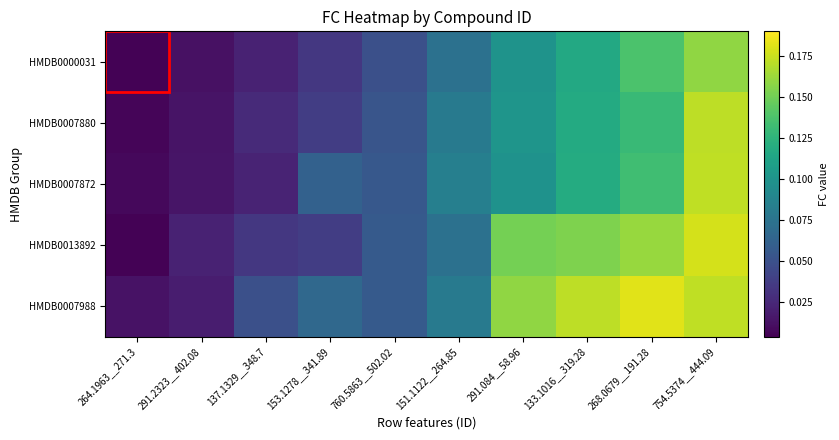

Reading left to right, extract all data points from this chart.

HMDB0000031: 264.1963__271.3=0.0	291.2323__402.08=0.0	137.1329__348.7=0.0	153.1278__341.89=0.0	760.5863__502.02=0.0	151.1122__264.85=0.1	291.084__58.96=0.1	133.1016__319.28=0.1	268.0679__191.28=0.1	754.5374__444.09=0.2
HMDB0007880: 264.1963__271.3=0.0	291.2323__402.08=0.0	137.1329__348.7=0.0	153.1278__341.89=0.0	760.5863__502.02=0.1	151.1122__264.85=0.1	291.084__58.96=0.1	133.1016__319.28=0.1	268.0679__191.28=0.1	754.5374__444.09=0.2
HMDB0007872: 264.1963__271.3=0.0	291.2323__402.08=0.0	137.1329__348.7=0.0	153.1278__341.89=0.1	760.5863__502.02=0.1	151.1122__264.85=0.1	291.084__58.96=0.1	133.1016__319.28=0.1	268.0679__191.28=0.1	754.5374__444.09=0.2
HMDB0013892: 264.1963__271.3=0.0	291.2323__402.08=0.0	137.1329__348.7=0.0	153.1278__341.89=0.0	760.5863__502.02=0.1	151.1122__264.85=0.1	291.084__58.96=0.2	133.1016__319.28=0.2	268.0679__191.28=0.2	754.5374__444.09=0.2
HMDB0007988: 264.1963__271.3=0.0	291.2323__402.08=0.0	137.1329__348.7=0.0	153.1278__341.89=0.1	760.5863__502.02=0.1	151.1122__264.85=0.1	291.084__58.96=0.2	133.1016__319.28=0.2	268.0679__191.28=0.2	754.5374__444.09=0.2